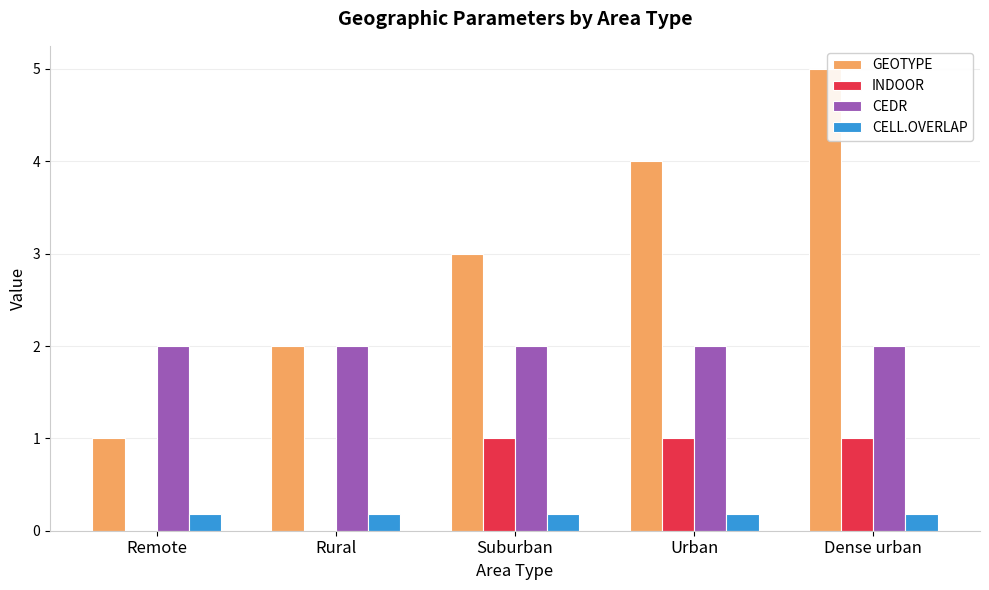

The value of CEDR at Dense urban is 2.0. True or false?

True